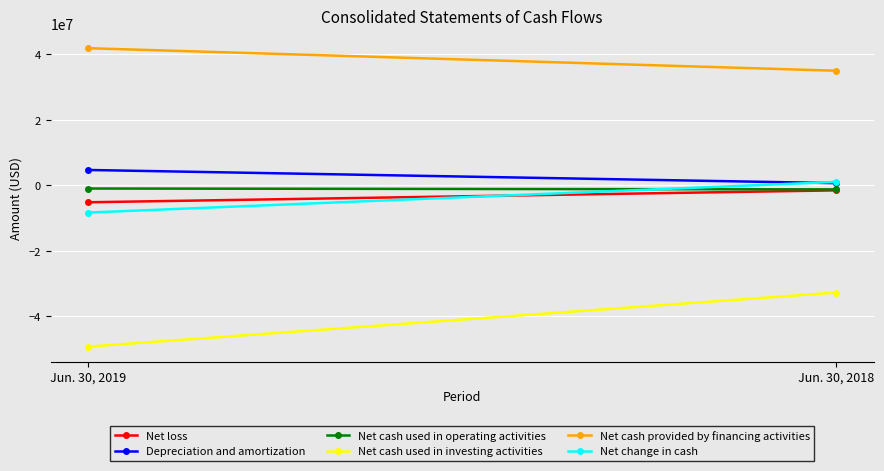

The value of Net change in cash at Jun. 30, 2019 is -3843192. True or false?

False